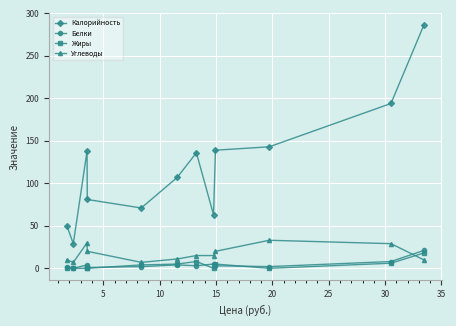

True or false: Калорийность and Белки intersect in this chart.

False